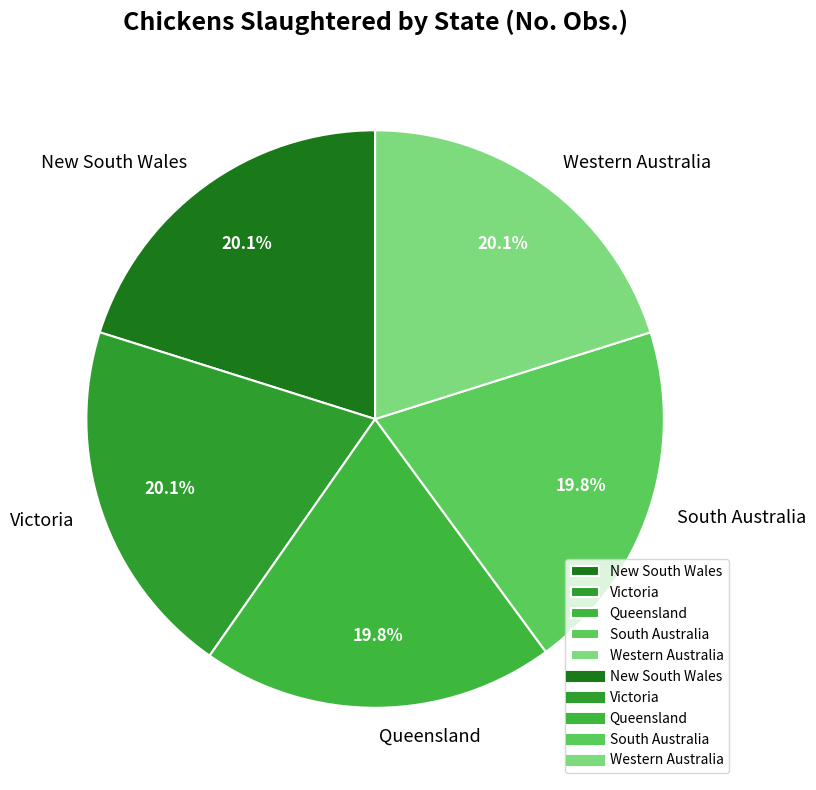

How many segments does this pie chart have?

5